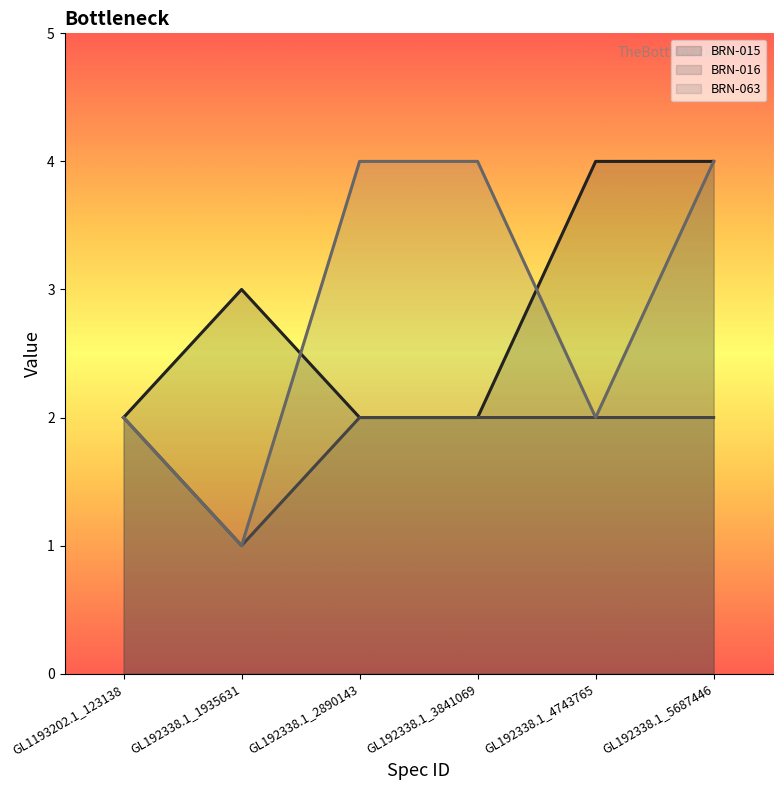

The value of BRN-063 at GL192338.1_2890143 is 4. True or false?

True